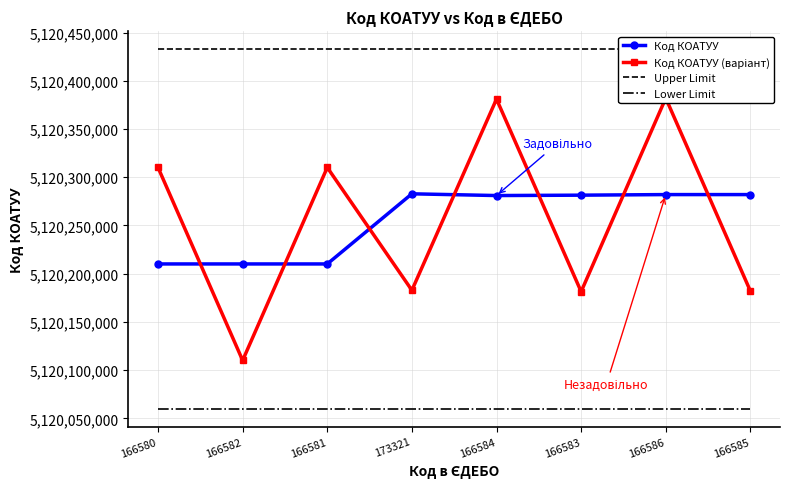

What is the label of the 1st point from the left?

166580